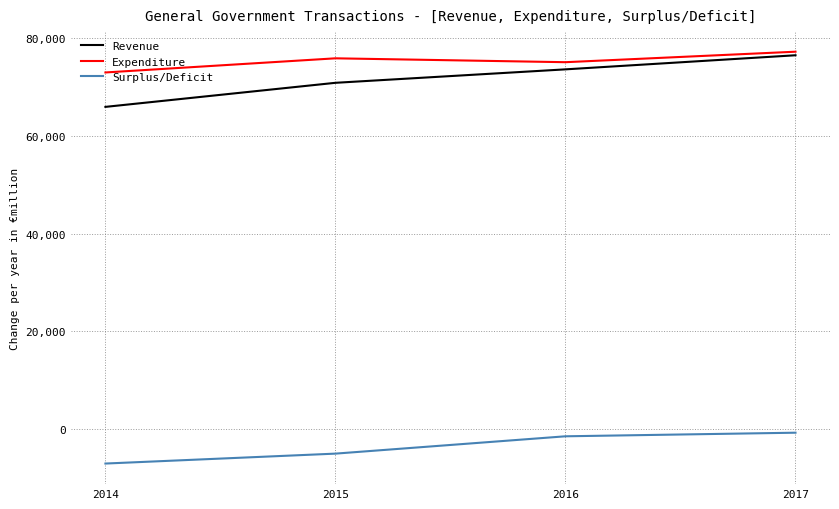

The value of Surplus/Deficit at 2014 is -7045. True or false?

True